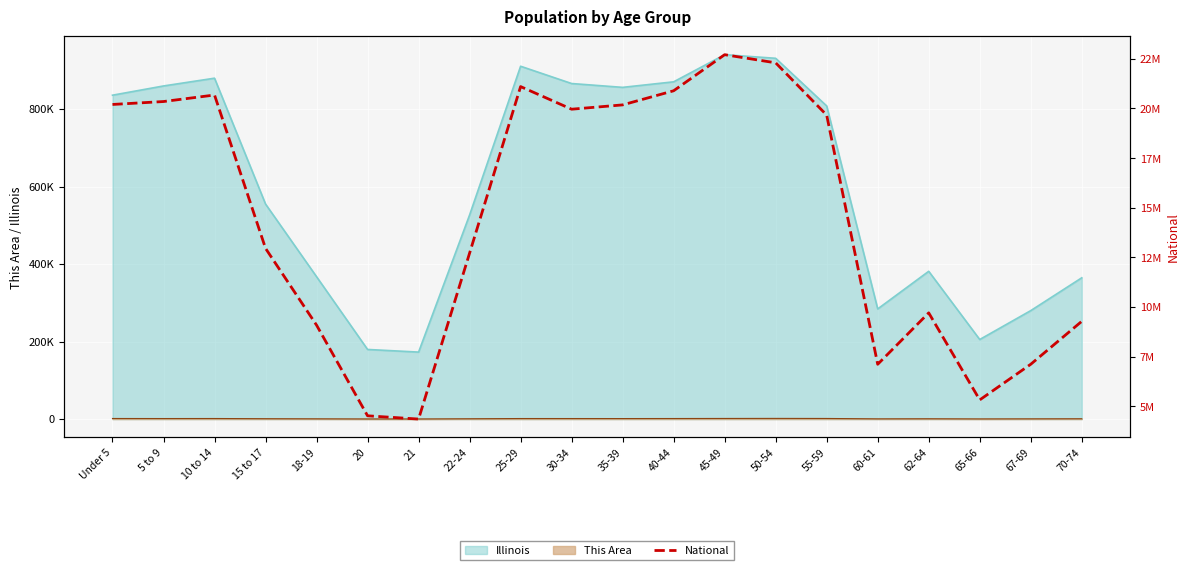

Where is the data nearest to the value 13531442?

15 to 17